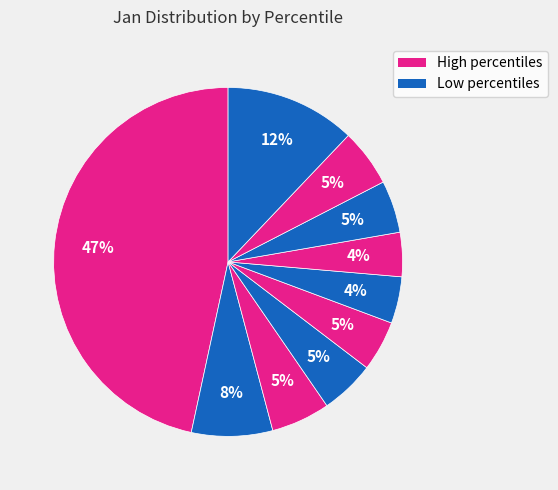

How many slices are in this pie chart?

10